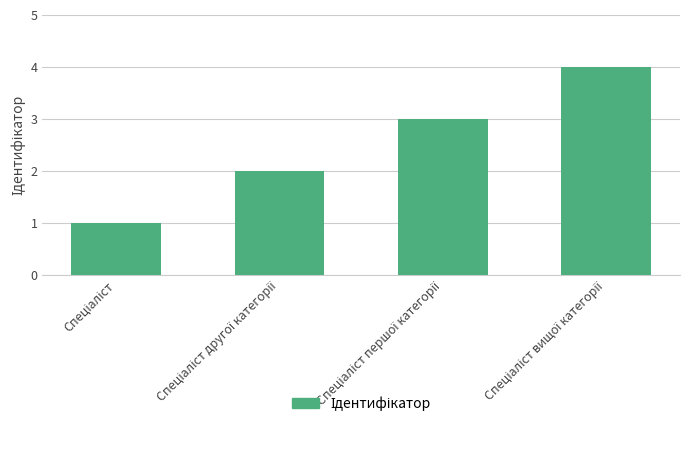

How many data points does each series have?

4